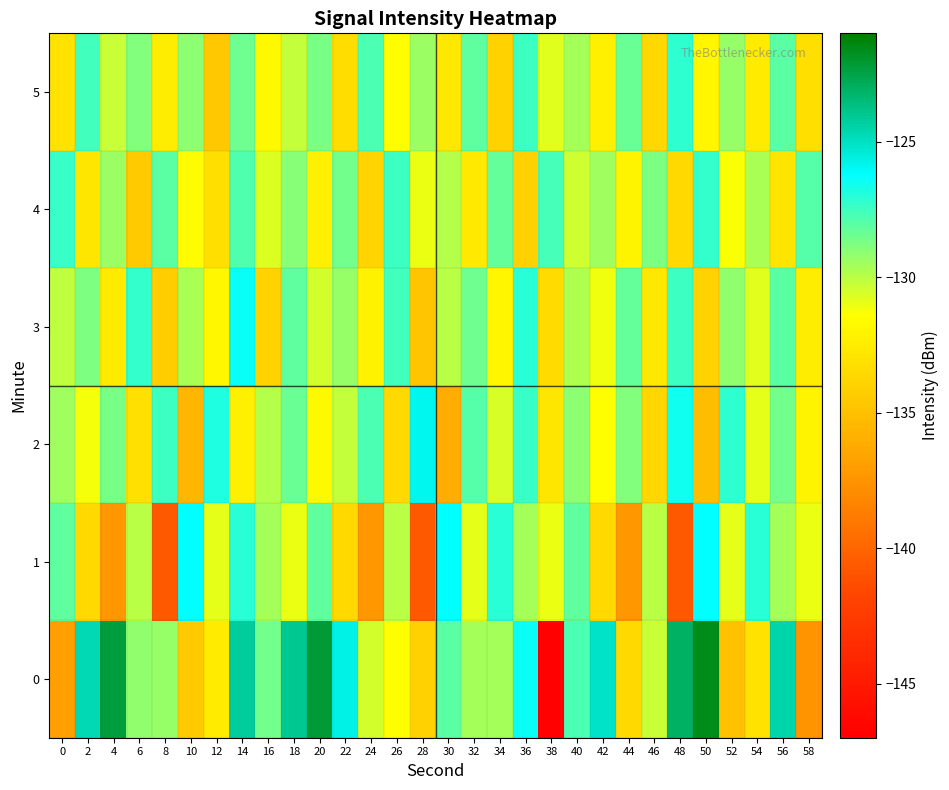

Reading right to left, what are all the values shown in this chart?

0: 58=-137.5	56=-124.5	54=-133.0	52=-135.0	50=-121.5	48=-123.1	46=-130.3	44=-133.5	42=-125.2	40=-127.8	38=-146.8	36=-126.4	34=-129.6	32=-129.6	30=-128.1	28=-134.0	26=-131.4	24=-130.5	22=-125.7	20=-122.1	18=-124.0	16=-128.6	14=-124.2	12=-132.6	10=-134.4	8=-129.3	6=-129.1	4=-122.3	2=-124.7	0=-136.9
1: 58=-131.0	56=-129.6	54=-127.0	52=-130.9	50=-126.2	48=-140.7	46=-130.0	44=-137.3	42=-133.5	40=-128.2	38=-131.0	36=-129.6	34=-127.0	32=-130.9	30=-126.2	28=-140.7	26=-130.0	24=-137.3	22=-133.5	20=-128.2	18=-131.0	16=-129.6	14=-127.0	12=-130.9	10=-126.2	8=-140.7	6=-130.0	4=-137.3	2=-133.5	0=-128.2
2: 58=-132.0	56=-128.6	54=-130.9	52=-127.1	50=-135.2	48=-126.5	46=-133.7	44=-128.9	42=-131.4	40=-129.1	38=-132.8	36=-127.3	34=-130.6	32=-128.0	30=-136.1	28=-125.9	26=-133.5	24=-127.8	22=-130.2	20=-131.7	18=-128.4	16=-129.9	14=-132.3	12=-126.8	10=-135.6	8=-127.4	6=-133.1	4=-128.7	2=-131.2	0=-129.5
3: 58=-132.4	56=-128.1	54=-130.8	52=-129.2	50=-134.0	48=-127.5	46=-132.7	44=-128.3	42=-131.1	40=-129.8	38=-133.4	36=-127.0	34=-131.9	32=-128.5	30=-130.0	28=-134.7	26=-127.6	24=-132.1	22=-129.3	20=-130.5	18=-128.2	16=-133.9	14=-126.4	12=-131.8	10=-129.7	8=-134.3	6=-127.2	4=-132.5	2=-128.8	0=-130.1
4: 58=-128.0	56=-132.9	54=-129.7	52=-131.3	50=-127.2	48=-133.5	46=-128.8	44=-132.0	42=-129.5	40=-130.4	38=-127.7	36=-134.1	34=-128.3	32=-132.6	30=-129.9	28=-131.0	26=-127.4	24=-133.8	22=-128.6	20=-132.3	18=-129.0	16=-130.7	14=-127.9	12=-133.2	10=-131.6	8=-128.1	6=-134.5	4=-129.4	2=-132.8	0=-127.3
5: 58=-133.2	56=-128.1	54=-132.5	52=-129.3	50=-131.9	48=-127.1	46=-133.6	44=-128.4	42=-132.2	40=-129.6	38=-130.8	36=-127.5	34=-133.9	32=-128.2	30=-132.7	28=-129.4	26=-131.5	24=-127.8	22=-133.3	20=-128.7	18=-130.2	16=-131.7	14=-128.5	12=-134.6	10=-129.1	8=-132.4	6=-128.9	4=-130.3	2=-127.6	0=-133.0